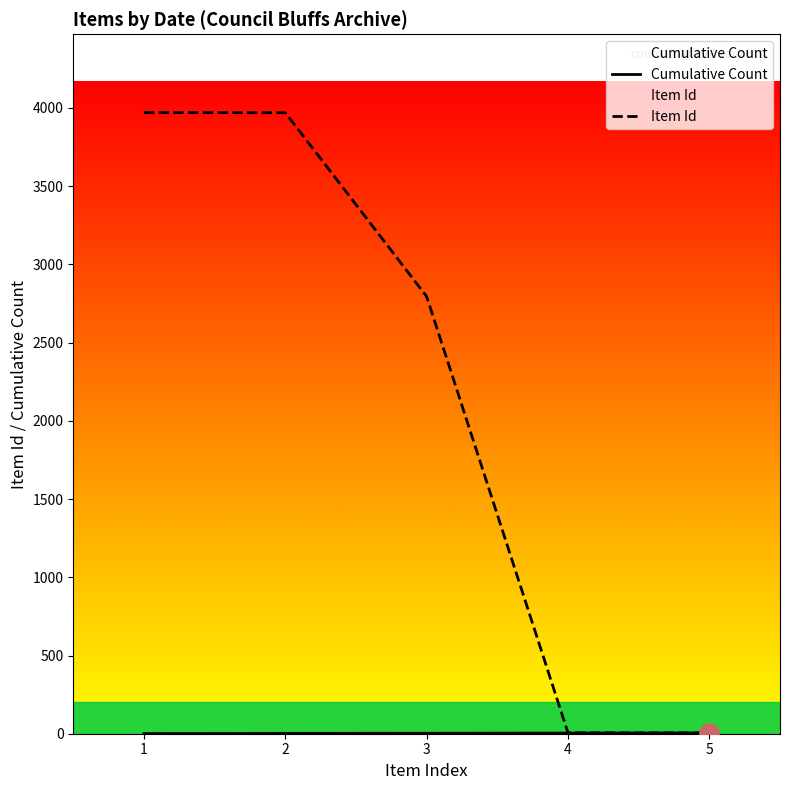

Which category has the lowest value across all series?

1